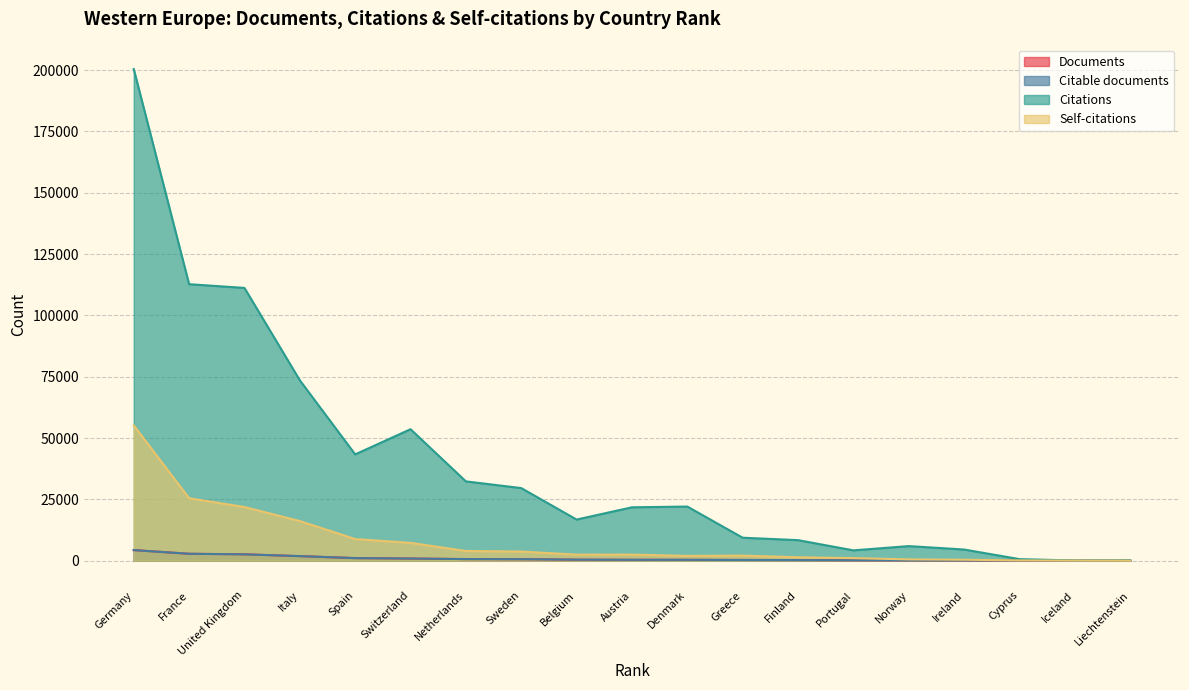

True or false: Documents and Self-citations cross at least once.

True